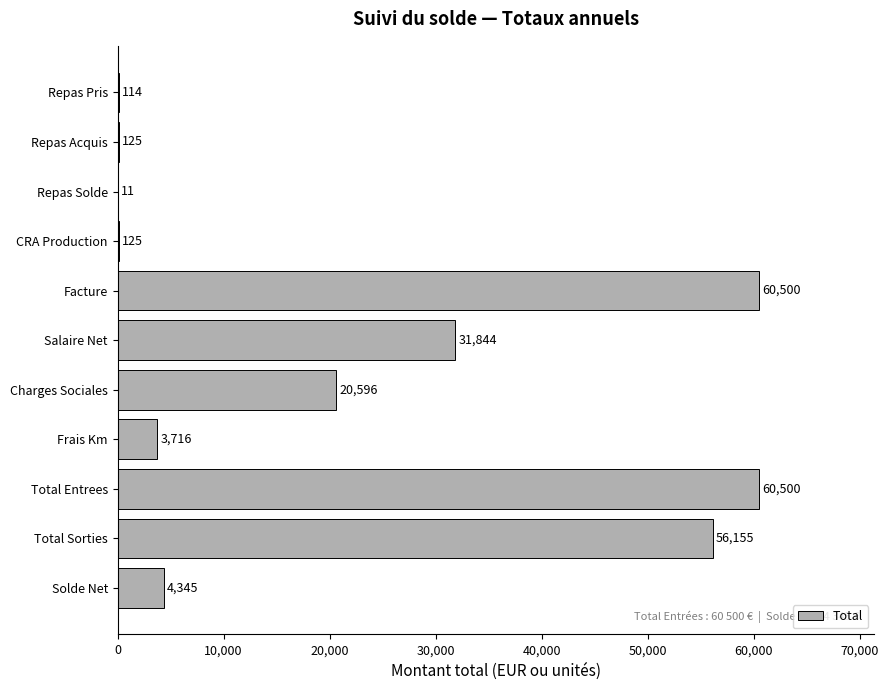

True or false: the data shows 83052.3 at Total Sorties.

False